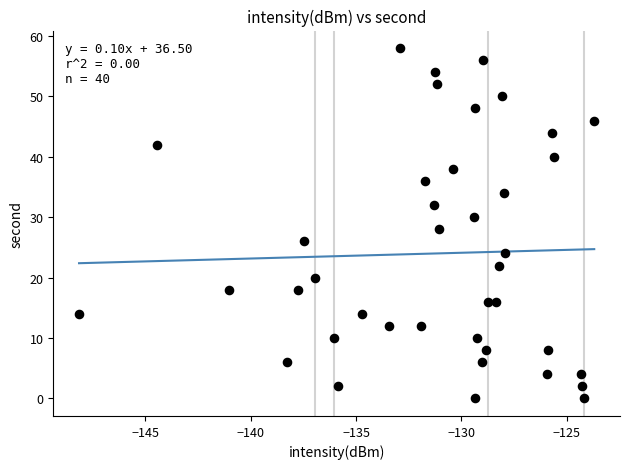

What is the range of Y values (max minus min)?

58